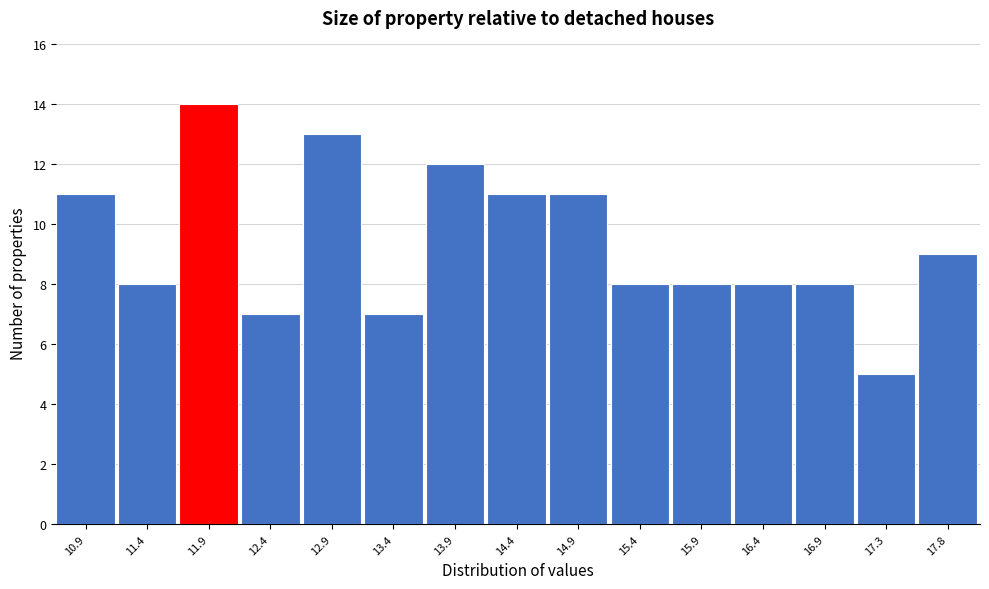

Reading left to right, extract all data points from this chart.

10.9=11	11.4=8	11.9=14	12.4=7	12.9=13	13.4=7	13.9=12	14.4=11	14.9=11	15.4=8	15.9=8	16.4=8	16.9=8	17.3=5	17.8=9